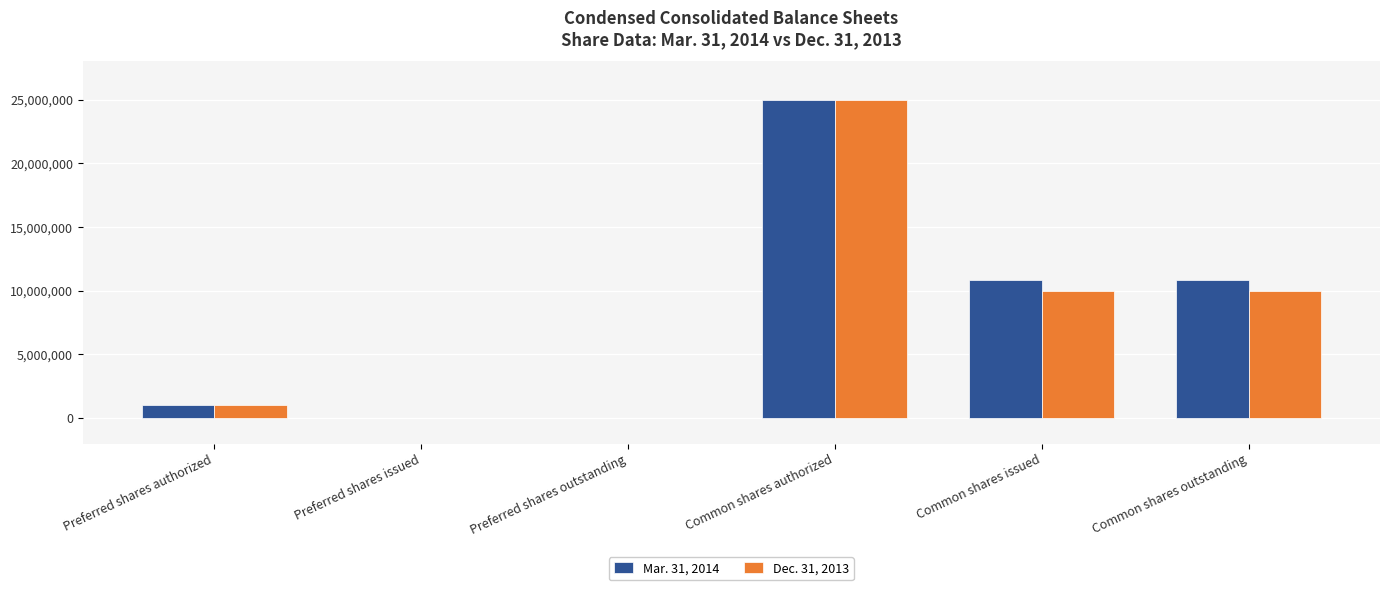

Which category has the highest value in the Mar. 31, 2014 series?

Common shares authorized